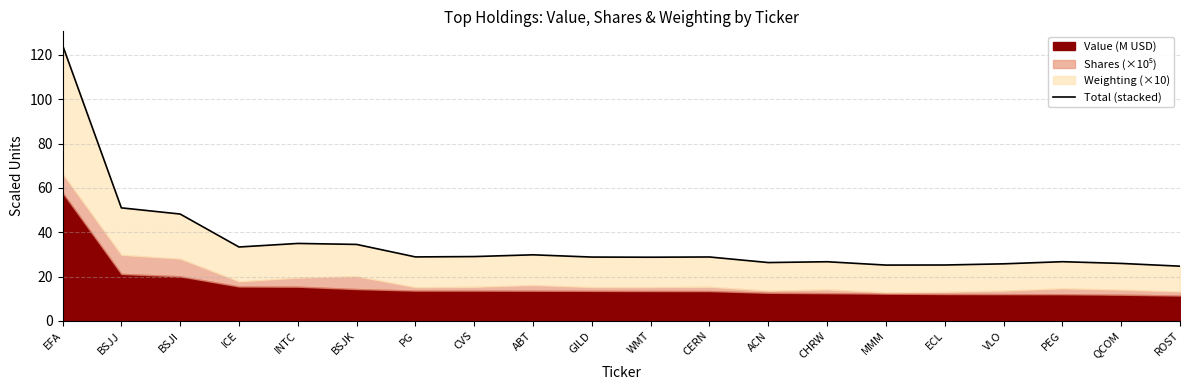

True or false: the data shows 34.6 at VLO.

False